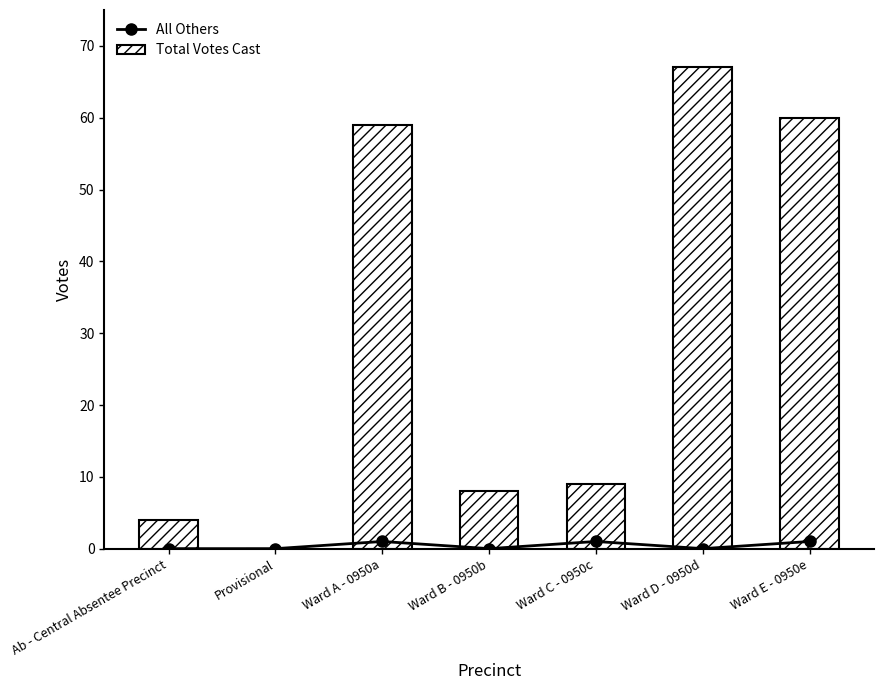

What is the total value across all series at Ab - Central Absentee Precinct?

4